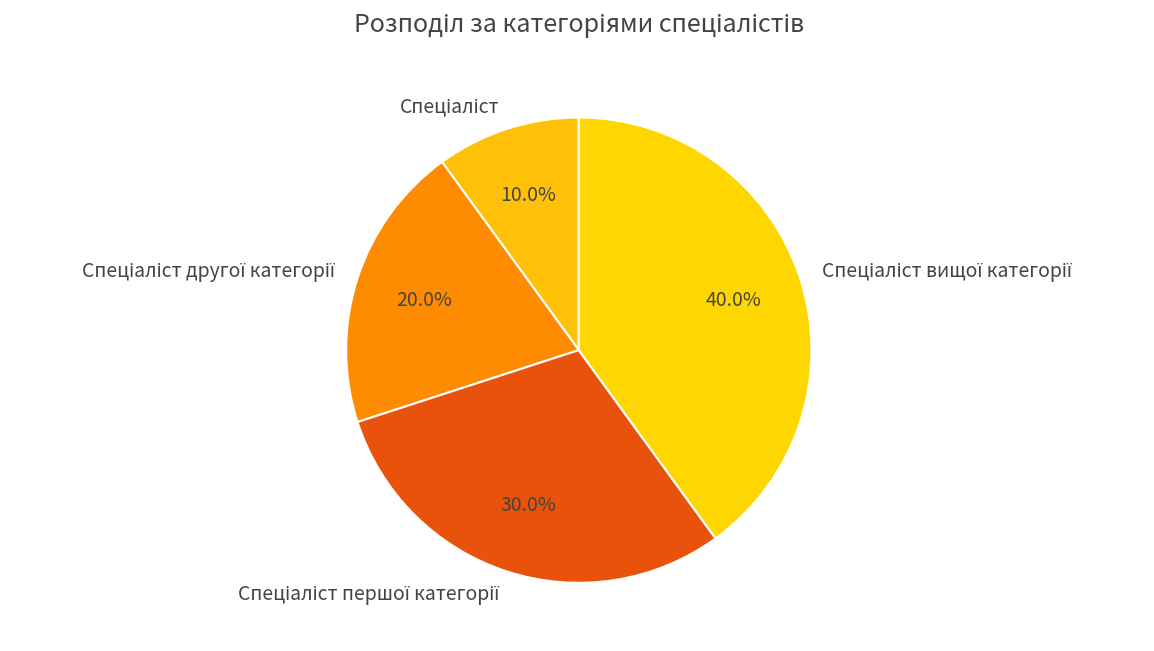

Does any single category account for the majority?

No